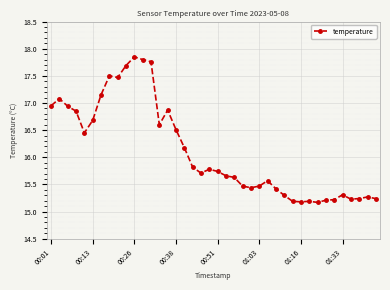

What is the average value?

16.1